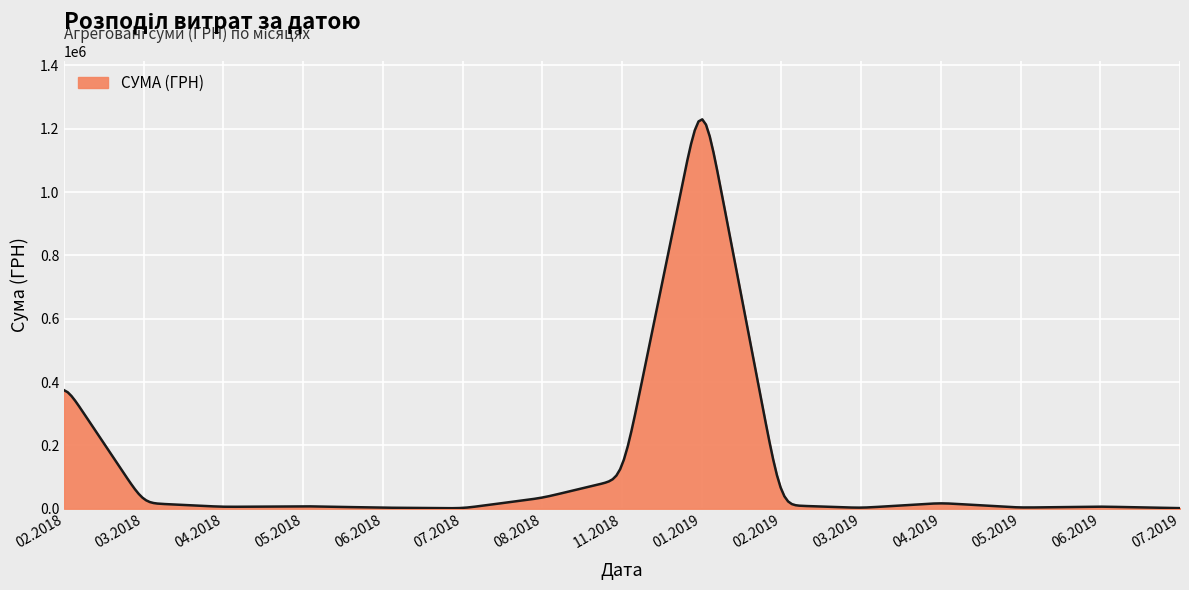

What is the difference between the maximum and minimum values?

1227769.5